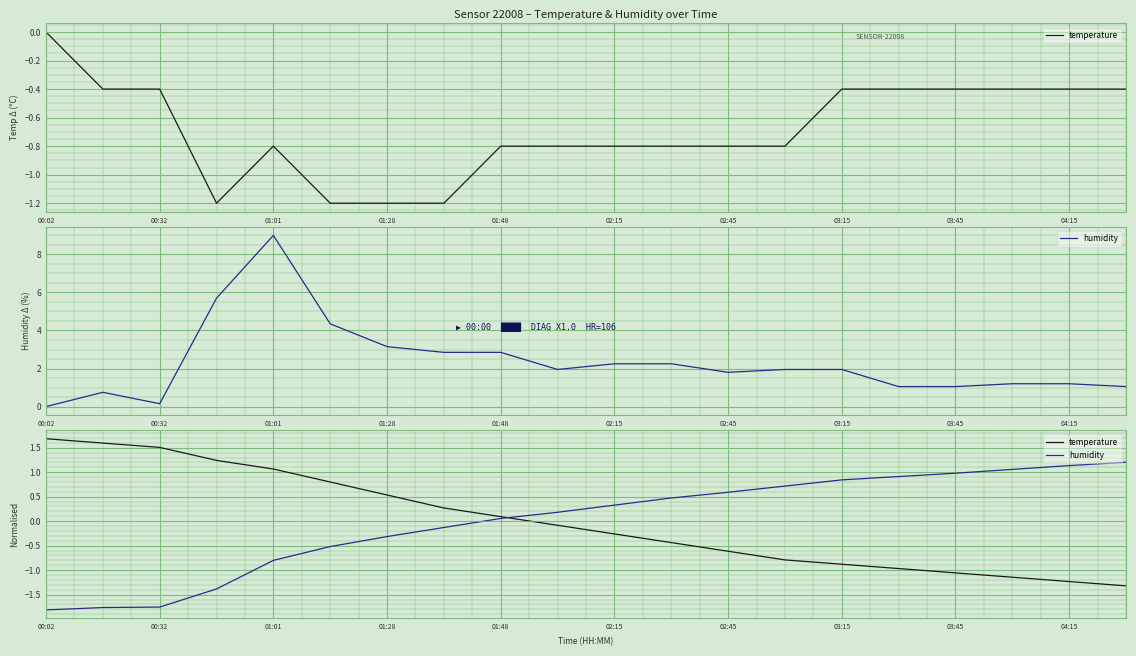

How many negative values does the humidity series have?

8